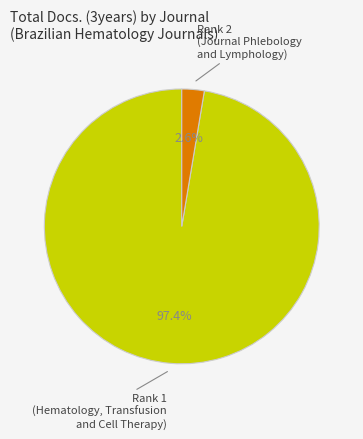

Count the number of slices in the pie.

2